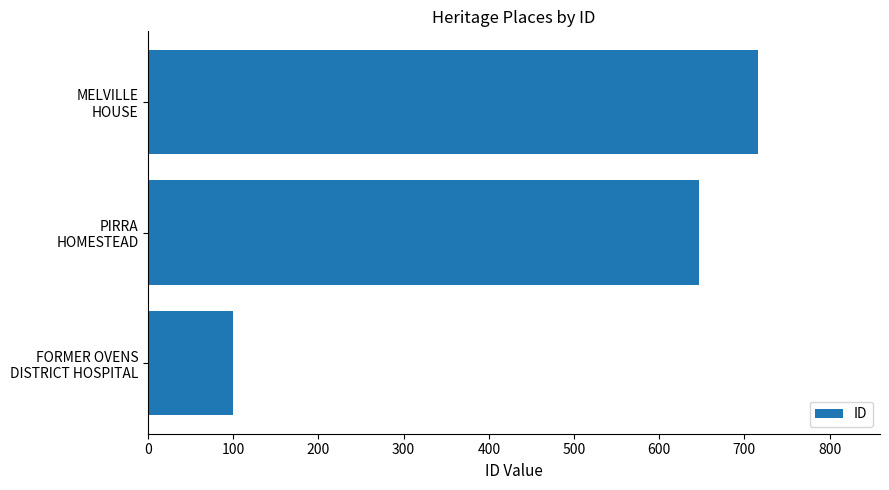

What is the difference between the maximum and minimum values?

616